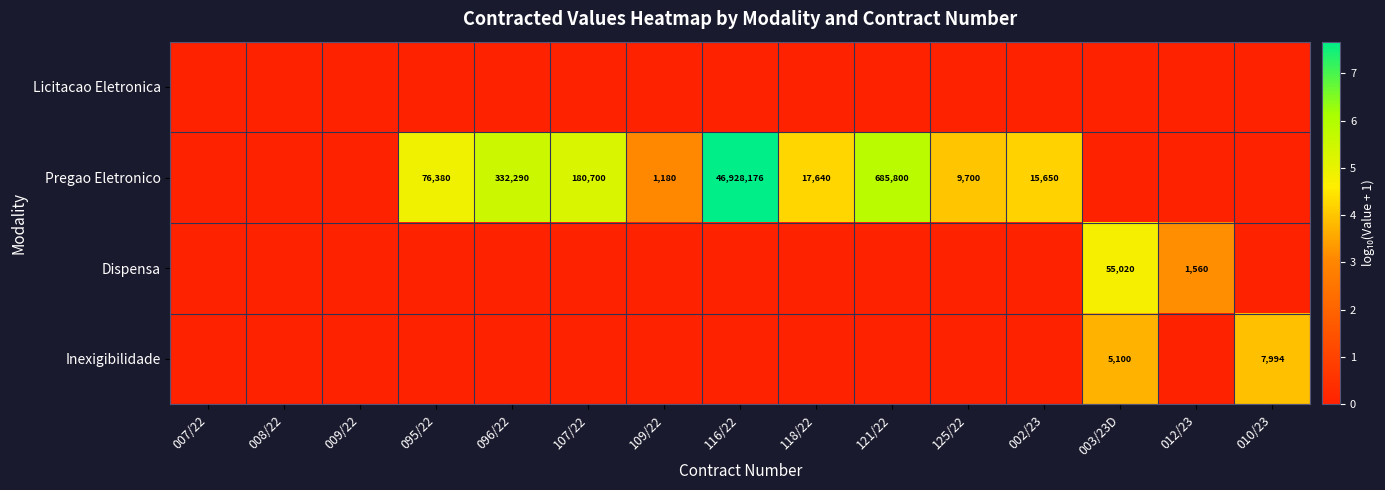

Is it true that Pregao Eletronico equals 46928176 at 116/22?

True